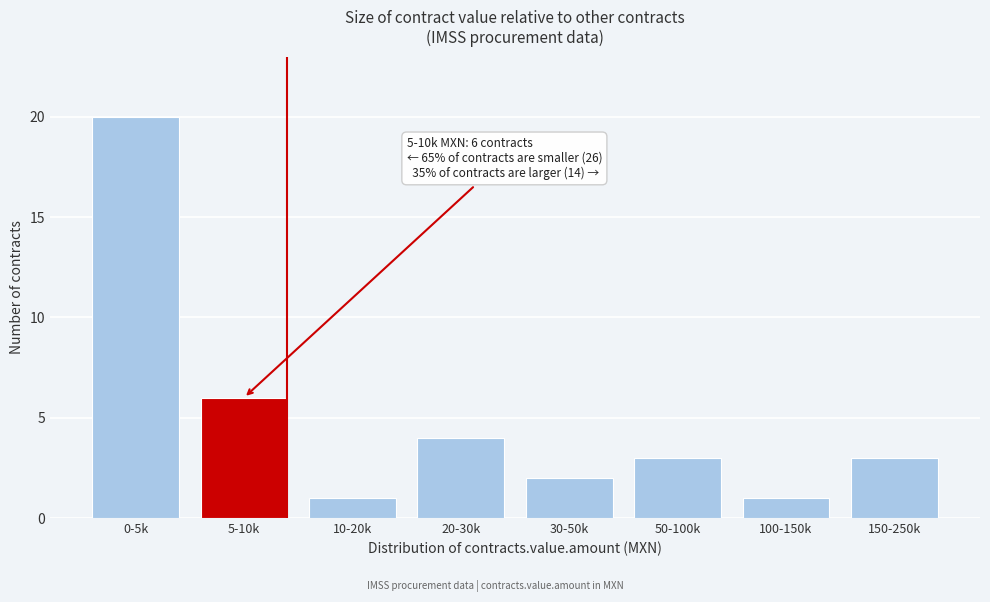

Reading left to right, what are all the values shown in this chart?

0-5k=20	5-10k=6	10-20k=1	20-30k=4	30-50k=2	50-100k=3	100-150k=1	150-250k=3